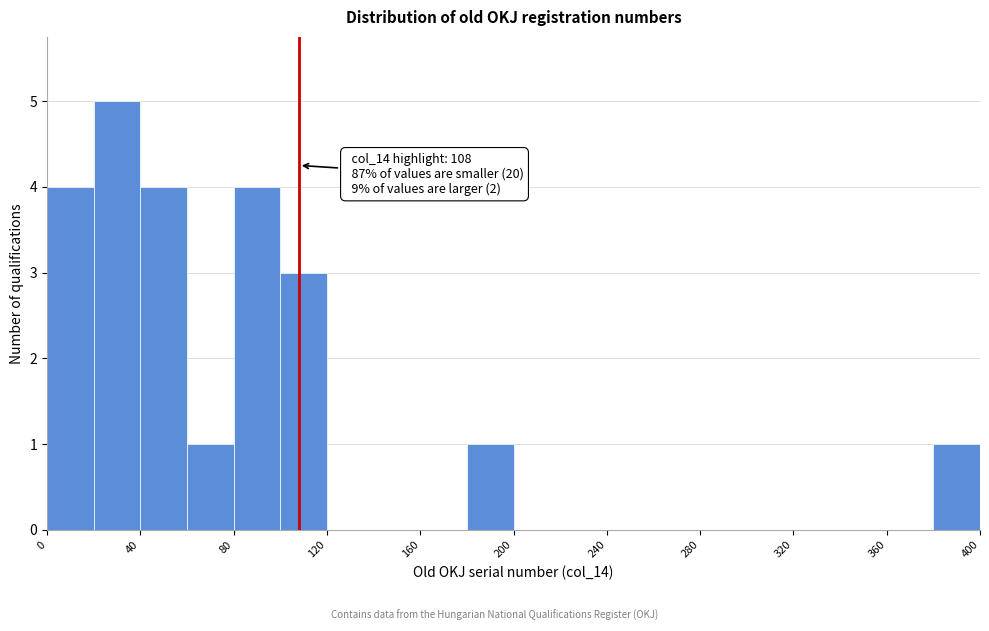

Which range on the x-axis has the tallest bar?

20 to 40